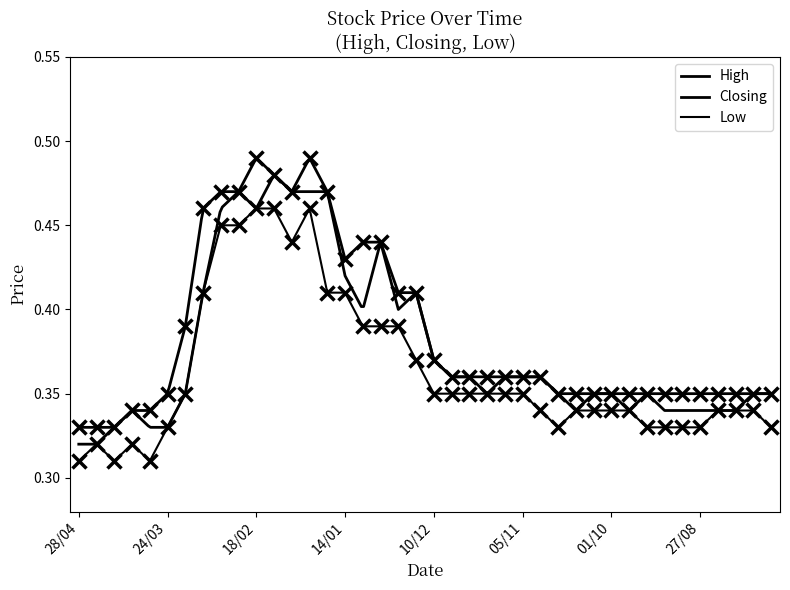

Which has a higher value, 10/09 or 04/02?

04/02